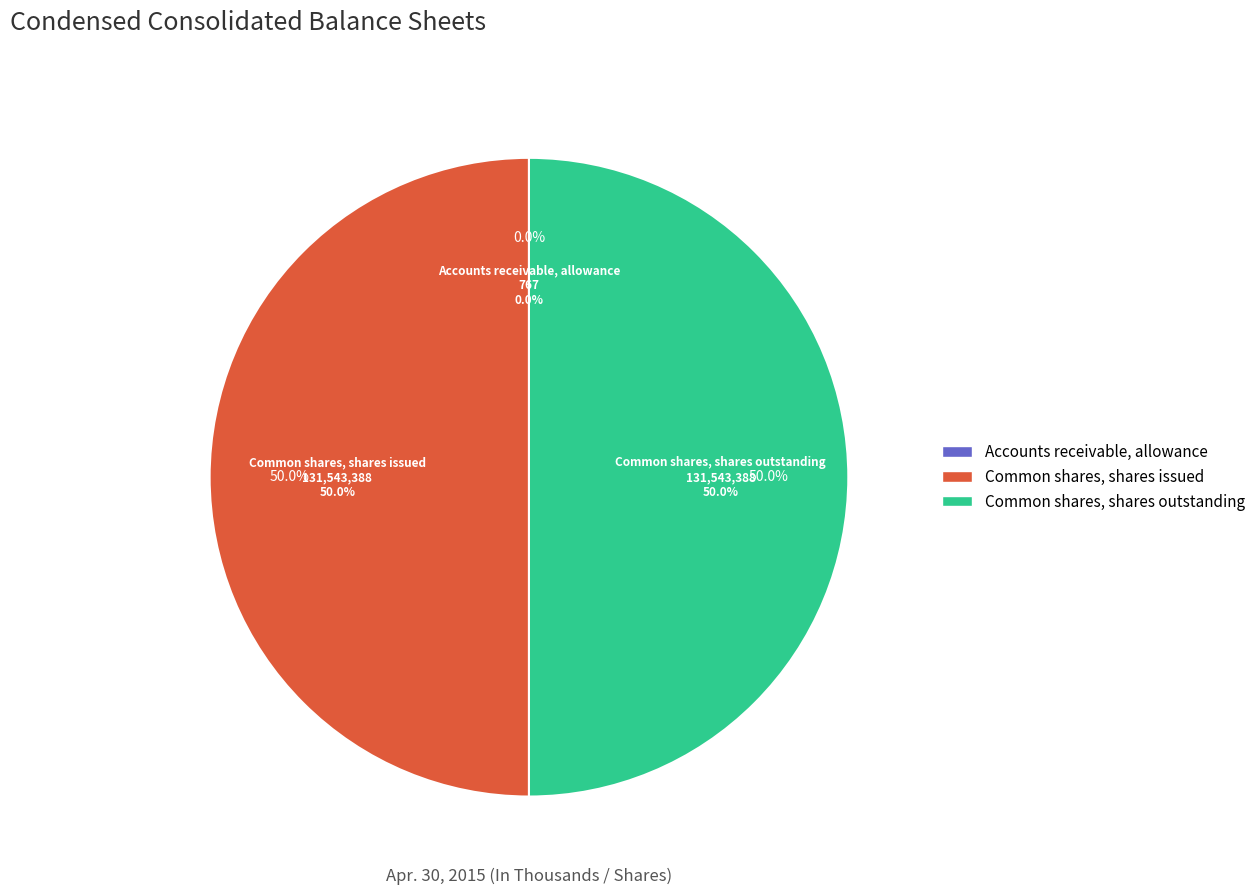

How many slices are in this pie chart?

3